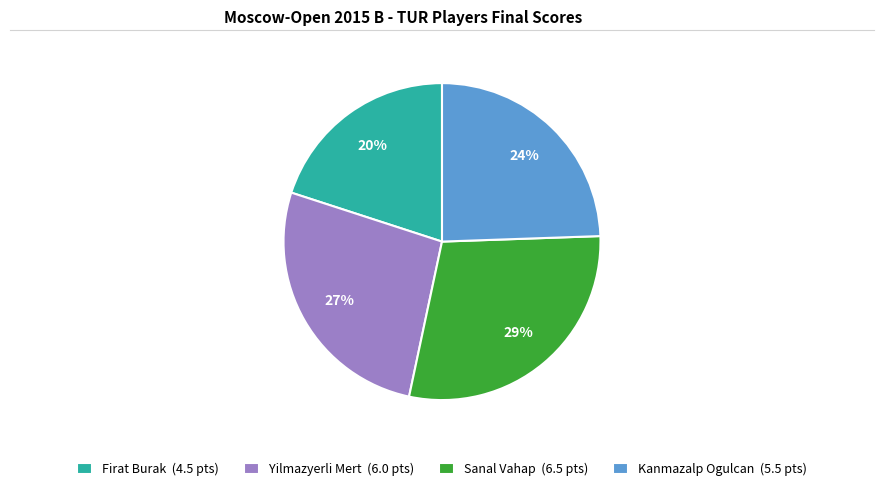

How many slices are in this pie chart?

4